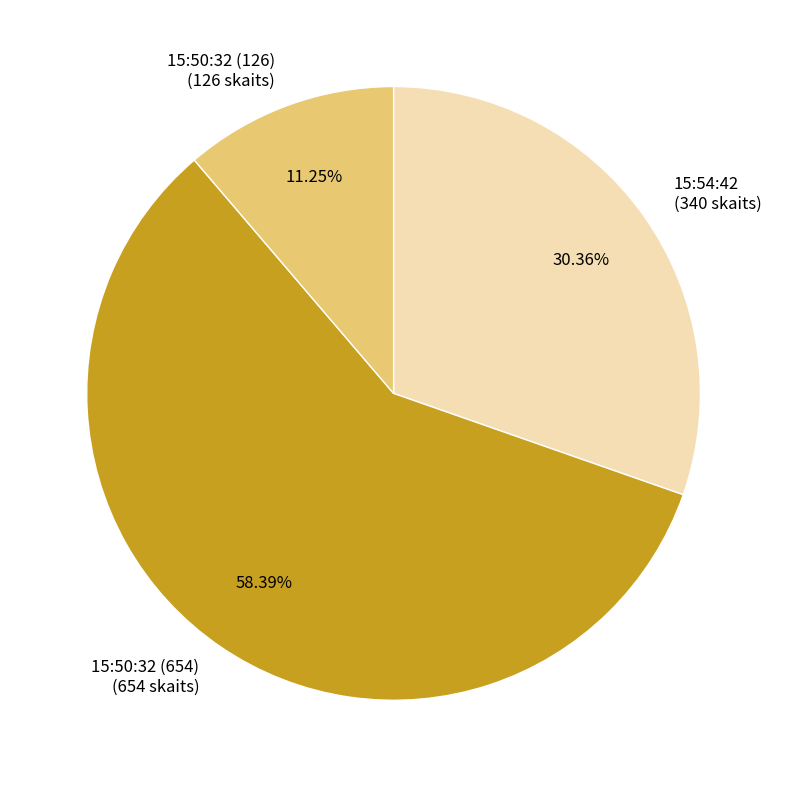

Does 15:50:32 (654) account for over 50% of the chart?

Yes